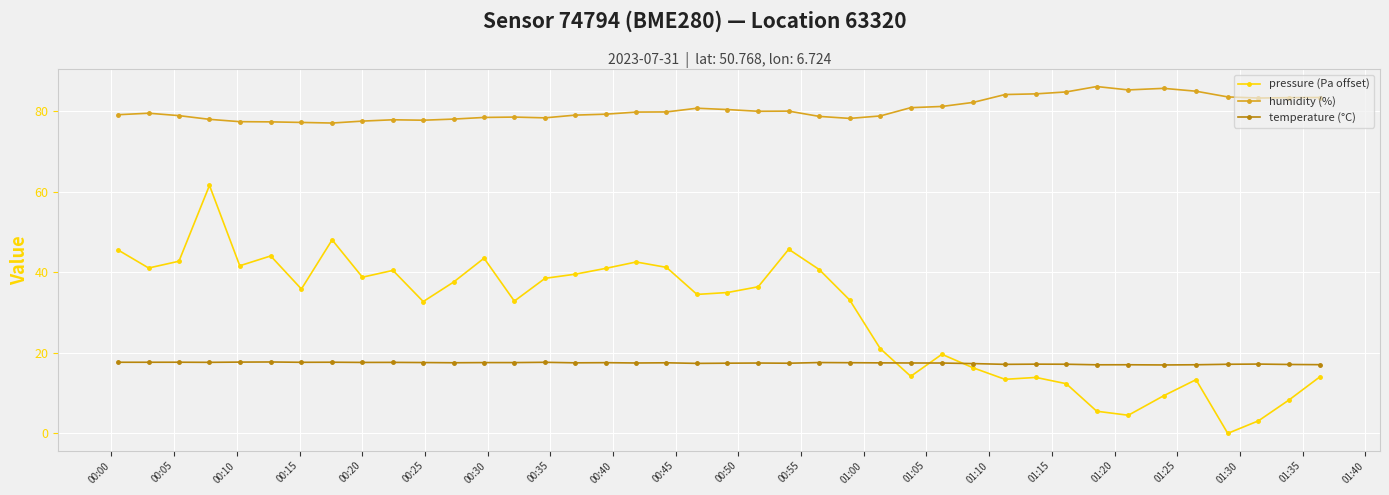

At how many categories does at least one series exceed 65?

40